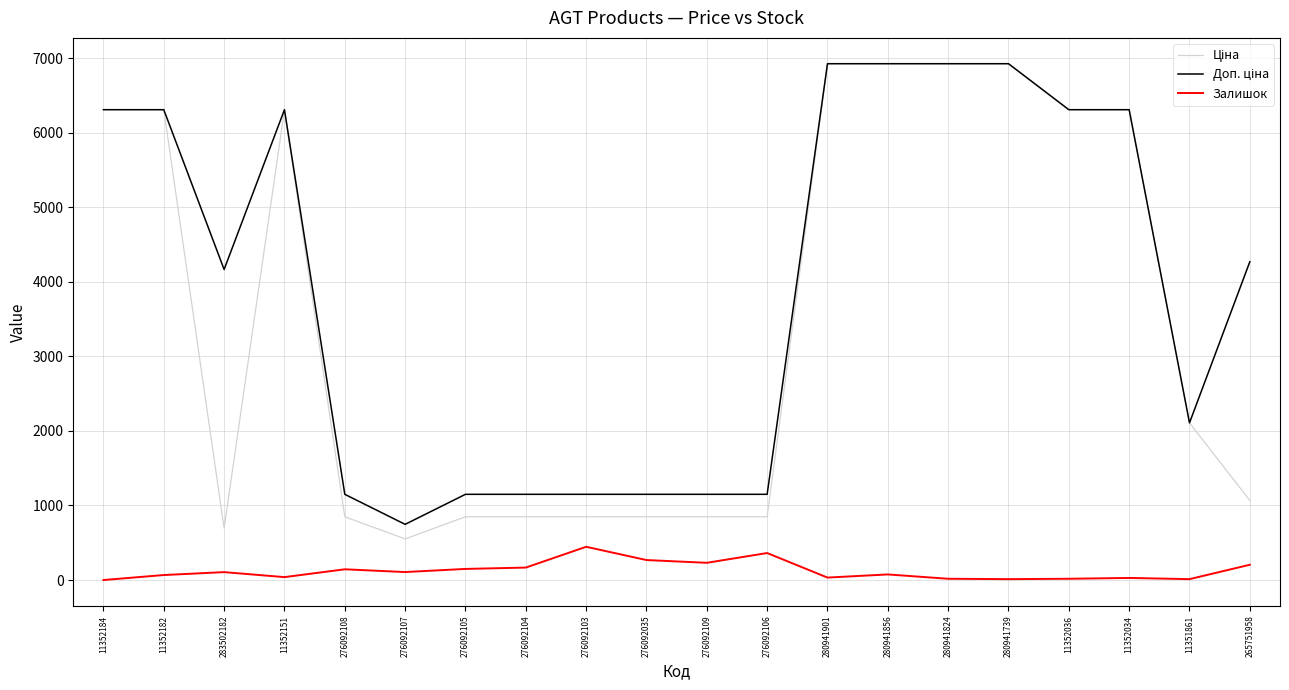

What is the maximum value for Залишок?

446.0